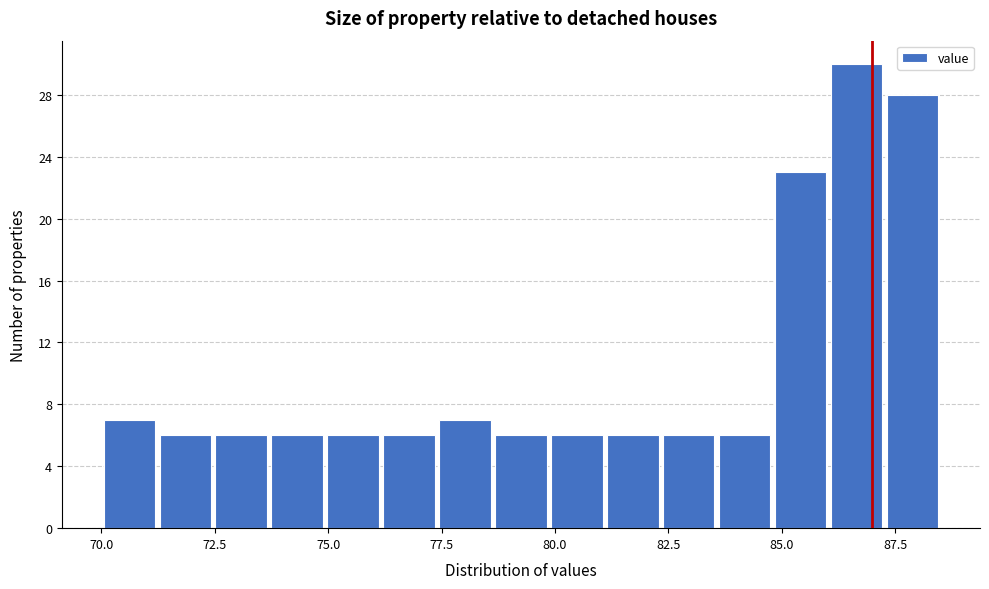

Around what value on the x-axis is the tallest bar? Give the approximate position of its centre, as read against the axis.

86.5